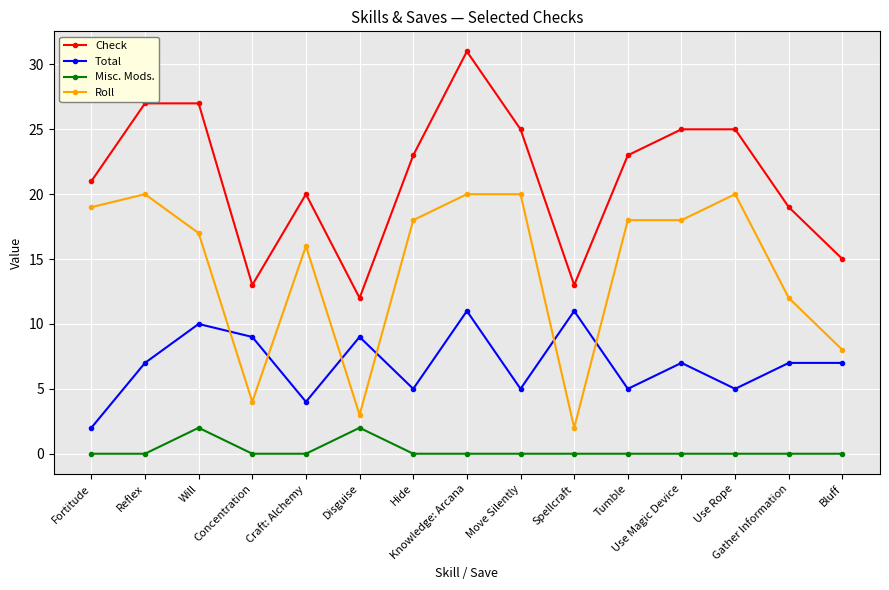

Reading left to right, list all the values displayed in this chart.

Check: 21	27	27	13	20	12	23	31	25	13	23	25	25	19	15
Total: 2	7	10	9	4	9	5	11	5	11	5	7	5	7	7
Misc. Mods.: 0	0	2	0	0	2	0	0	0	0	0	0	0	0	0
Roll: 19	20	17	4	16	3	18	20	20	2	18	18	20	12	8